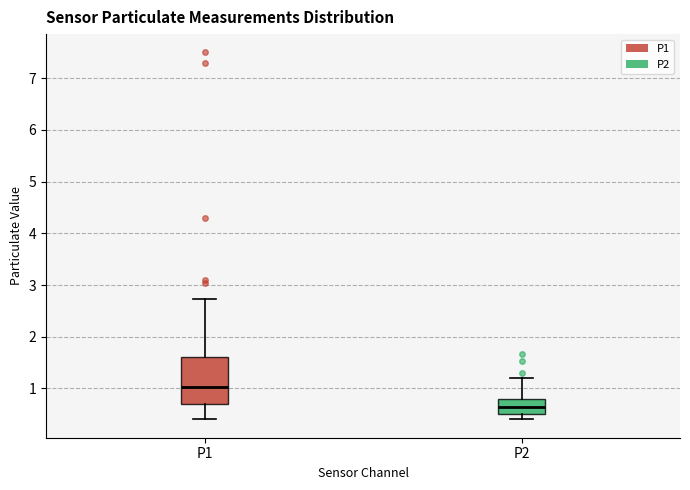

Which box has the highest median line?

P1